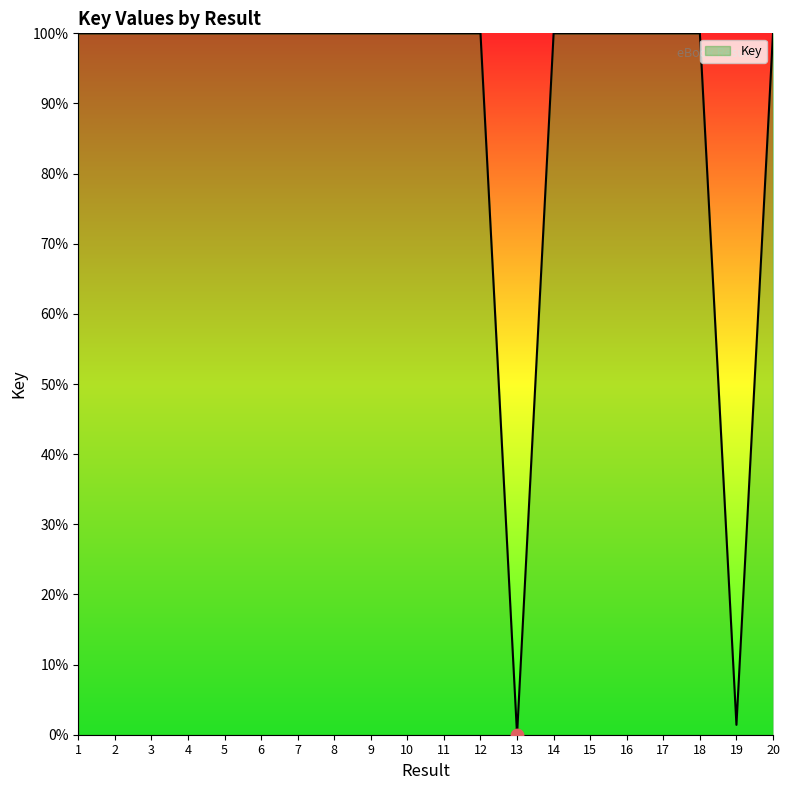

What is the ratio of the value at 14 to the value at 17?

1.0